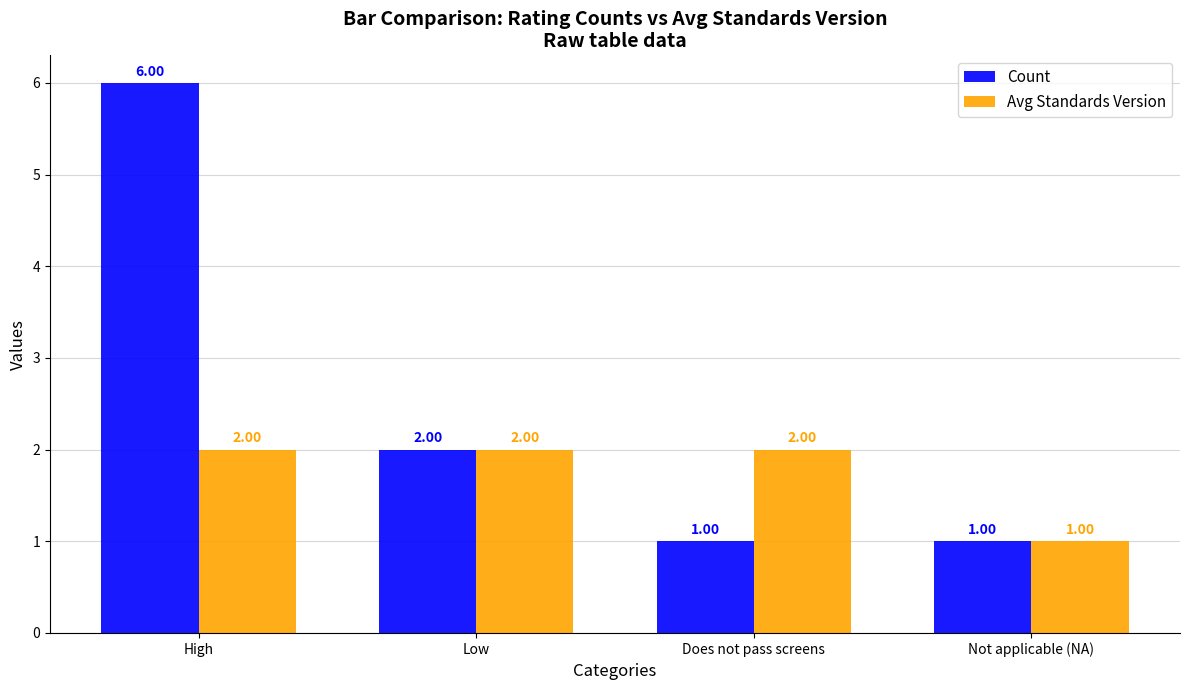

What position from the right is Low?

3